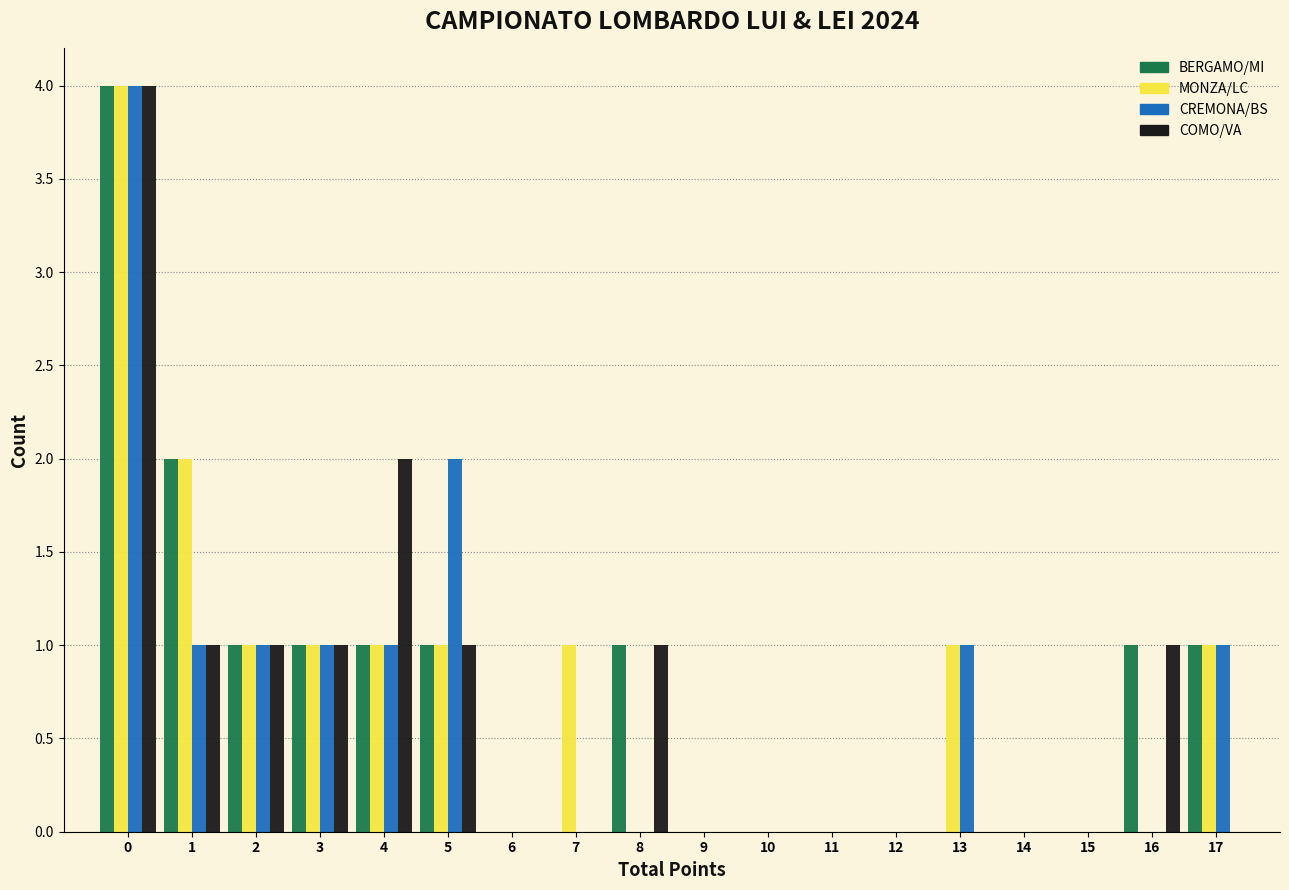

Is the value of COMO/VA at 0 greater than the value of MONZA/LC at 1?

Yes